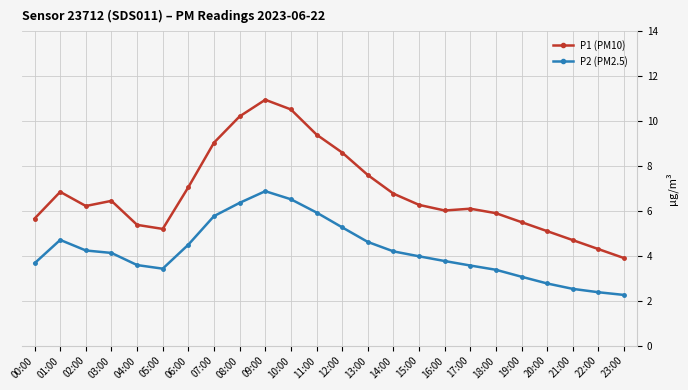

At which category is the sum across all series the highest?

09:00